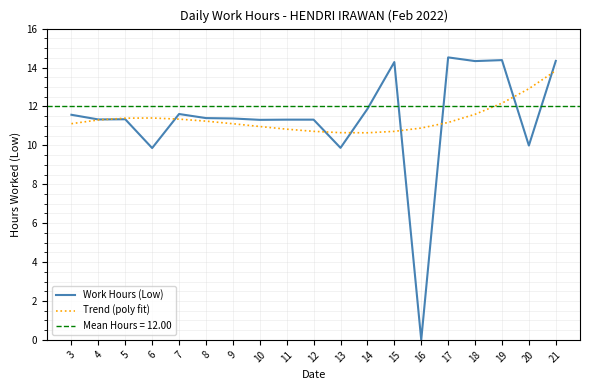

How many data points in Work Hours (Low) are above 11?

15